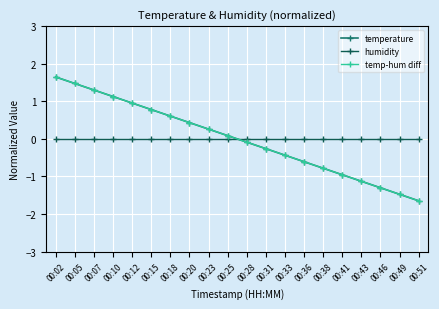

What is the lowest value of the temperature series?

-1.6